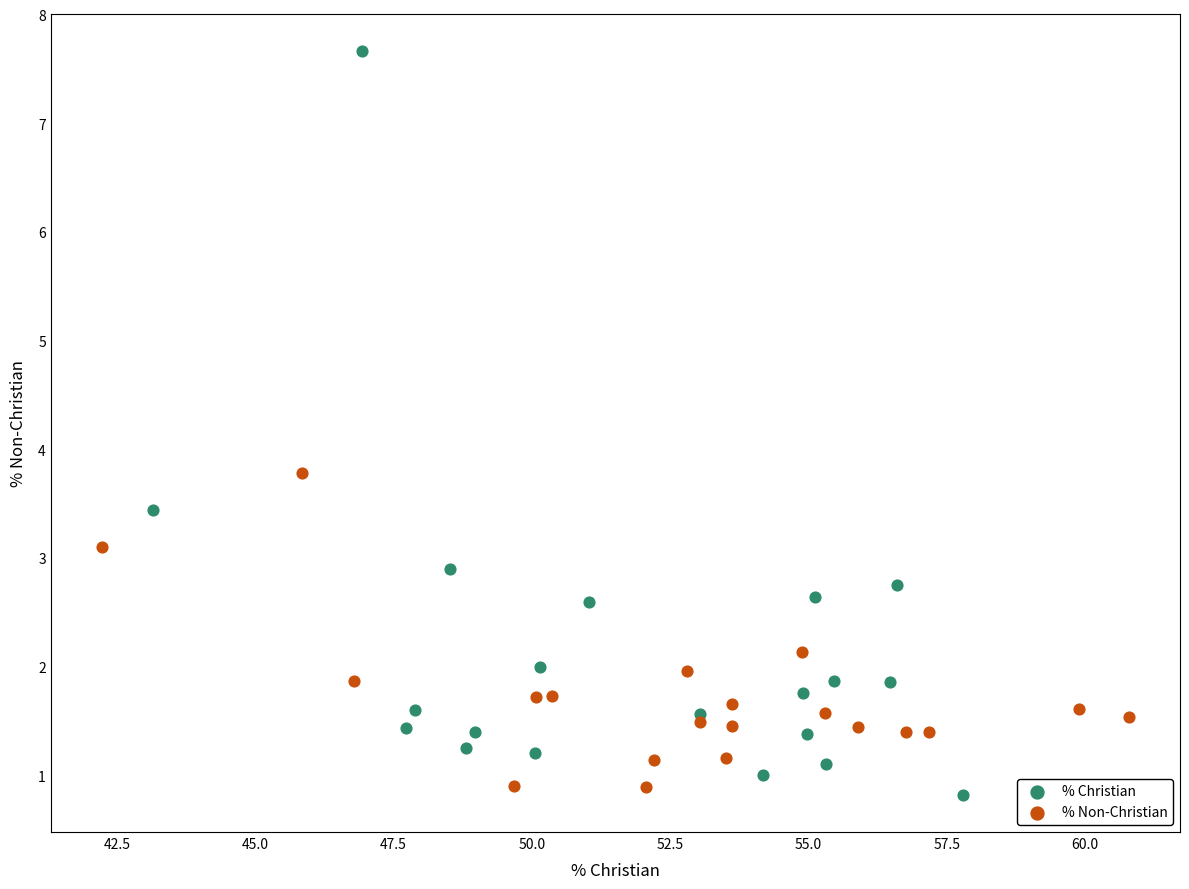

Which series contains the highest Y value?

% Christian